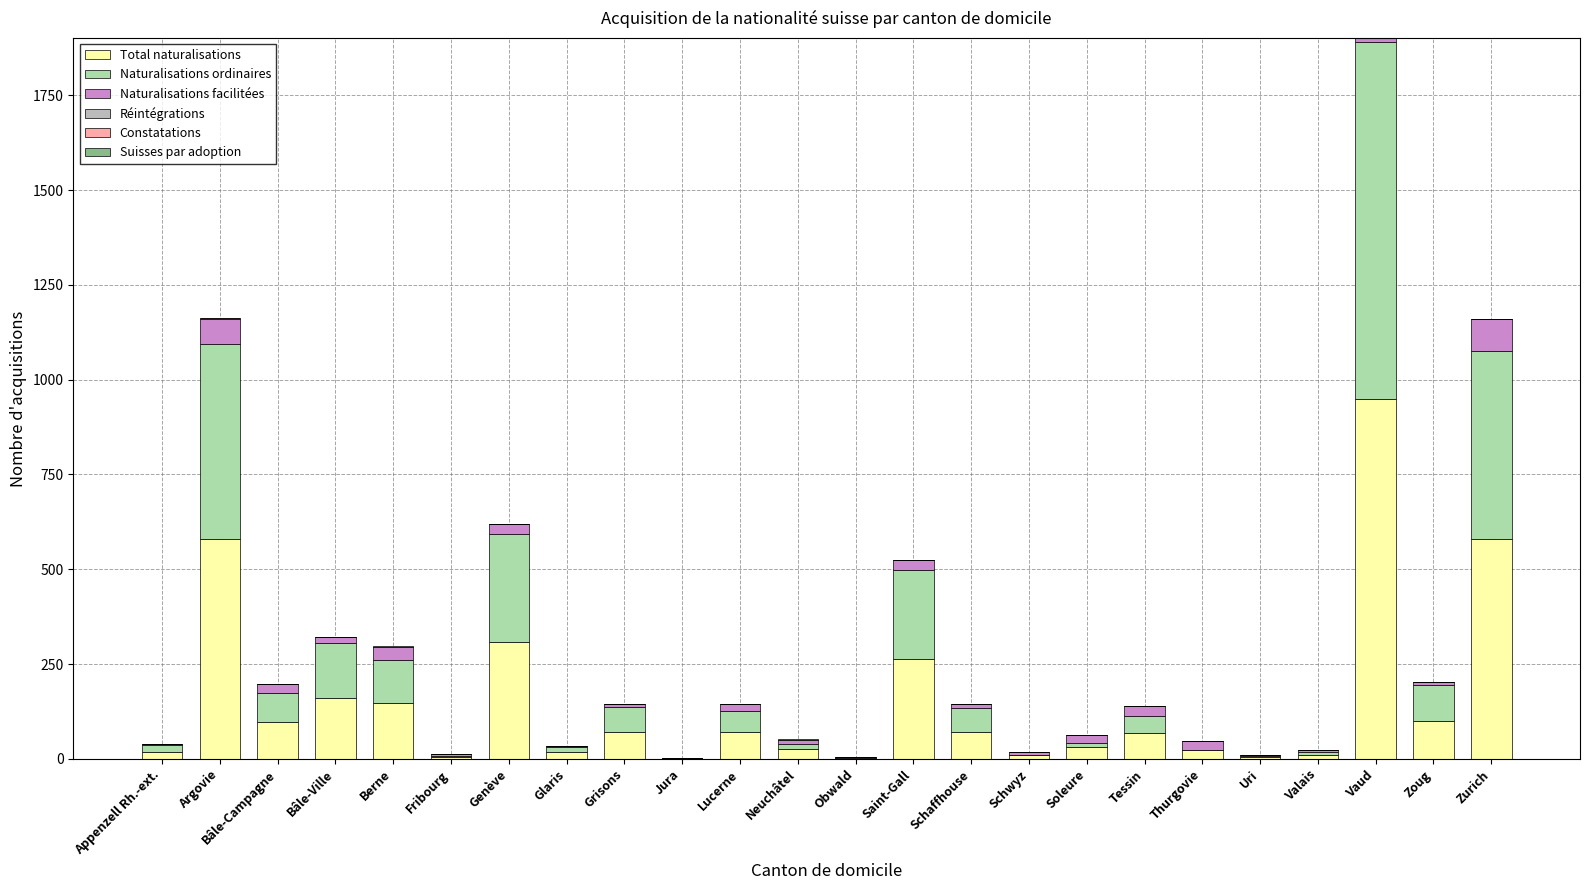

What is the total value across all series at Schaffhouse?

144